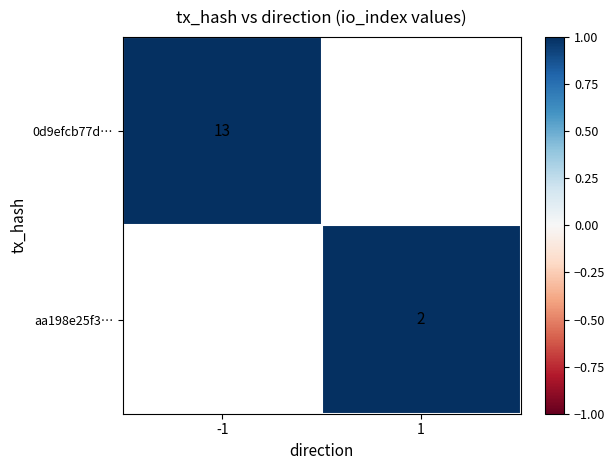

At how many categories does at least one series exceed 12?

1